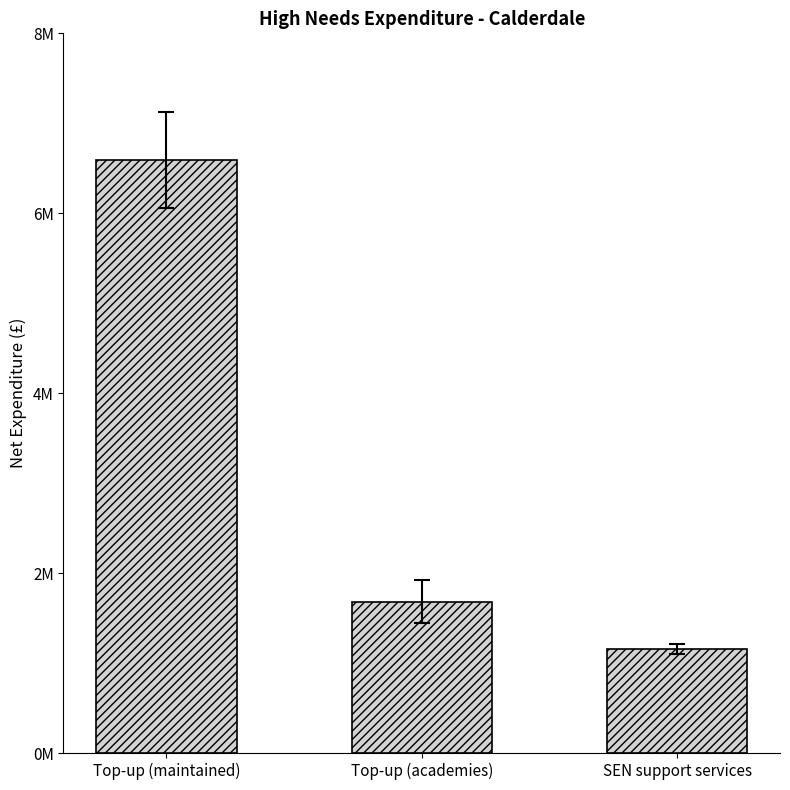

Does the chart contain any negative values?

No